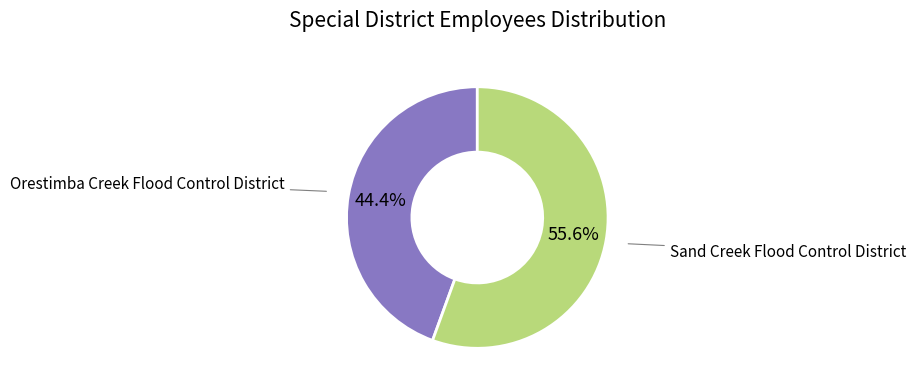

Is Orestimba Creek Flood Control District the majority of the pie?

No